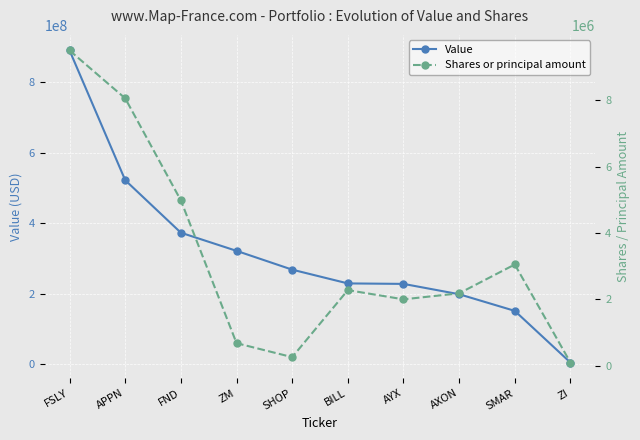

The value of Shares or principal amount at SHOP is 180078. True or false?

False